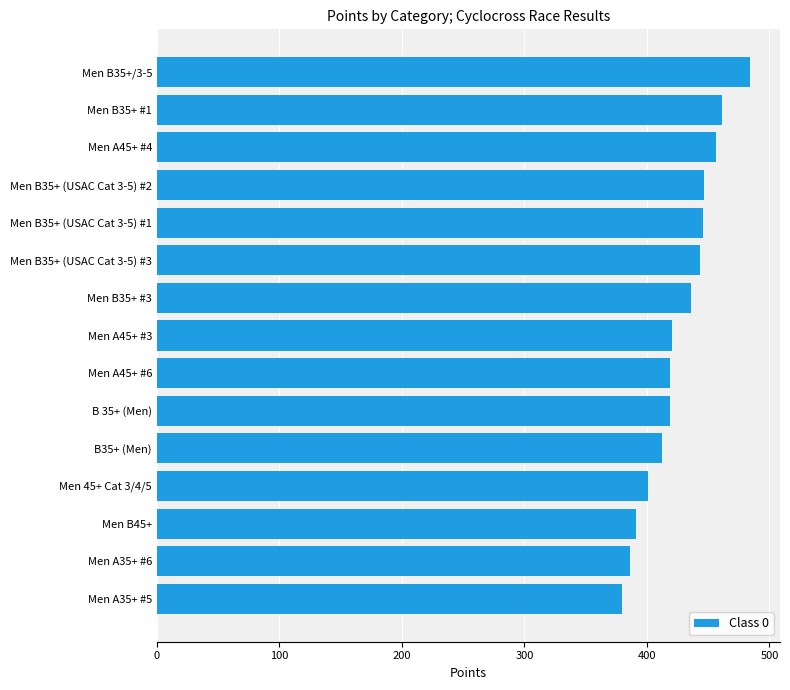

The value at Men B45+ is 391.1. True or false?

True